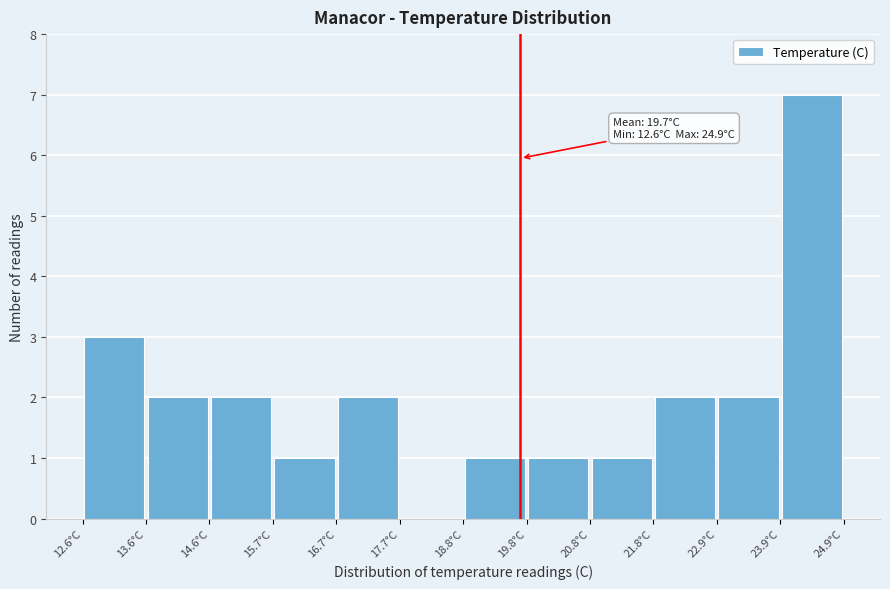

Which range on the x-axis has the tallest bar?

23.8 to 25.0